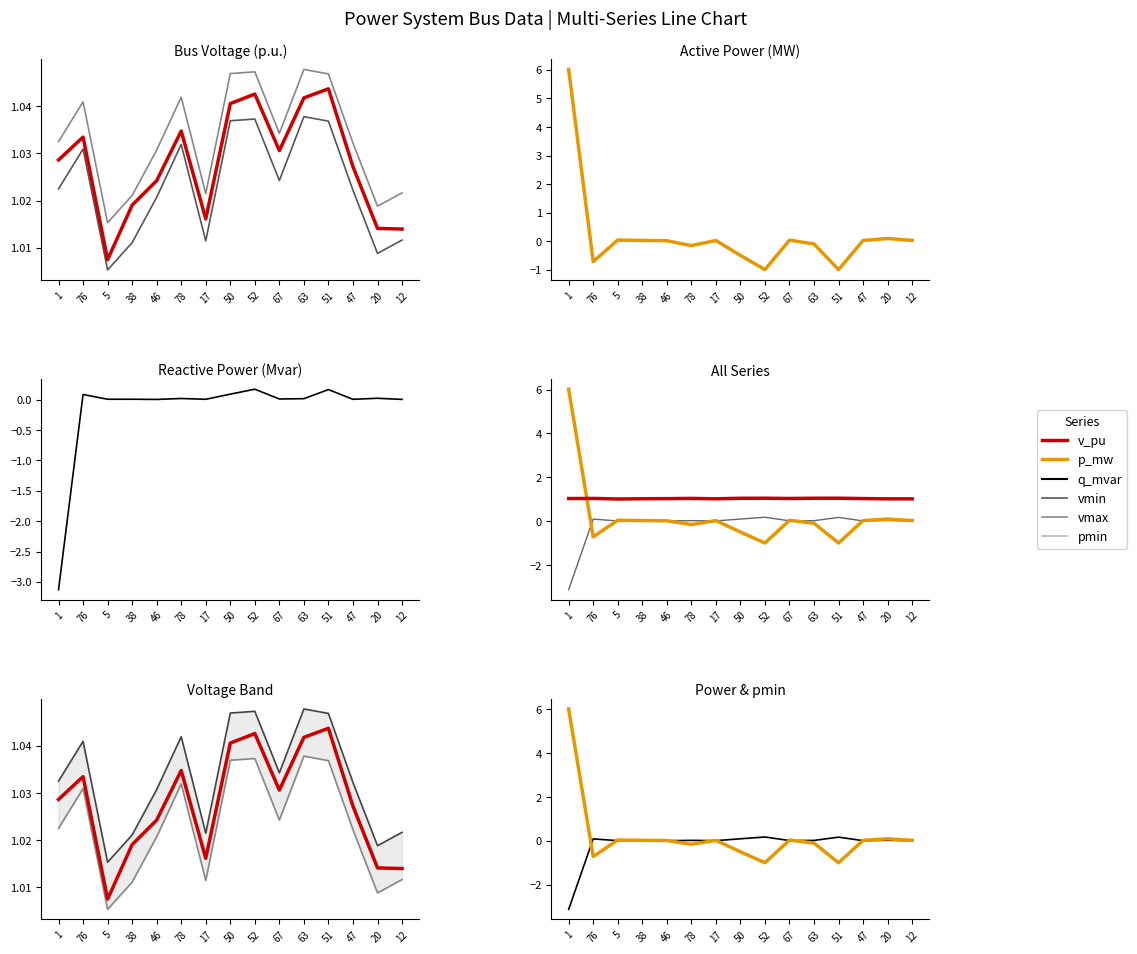

What is the sum of all vmax values?

15.5